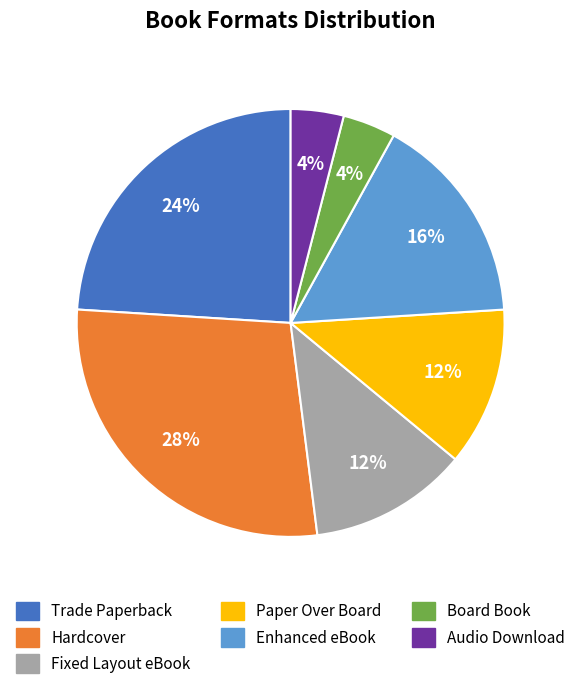

Is Trade Paperback the majority of the pie?

No